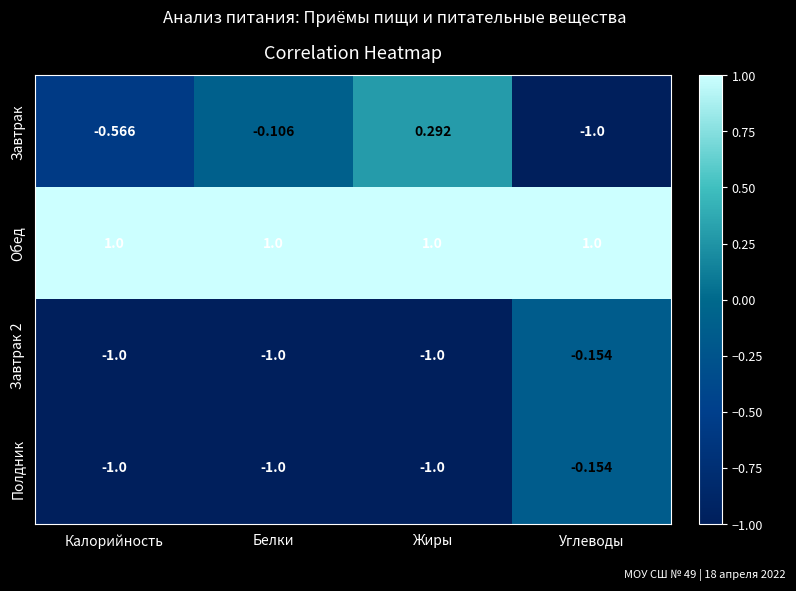

Between Жиры and Углеводы, which series saw the biggest shift?

Завтрак